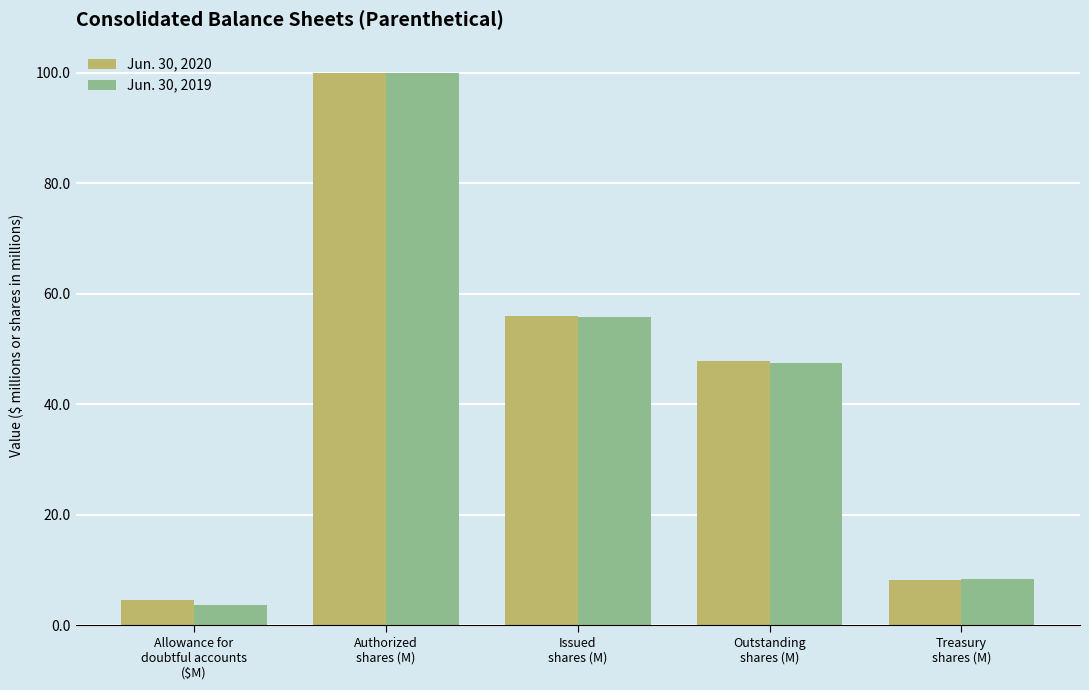

Reading left to right, what are all the values shown in this chart?

Jun. 30, 2020: Allowance for
doubtful accounts
($M)=4.6	Authorized
shares (M)=100.0	Issued
shares (M)=56.0	Outstanding
shares (M)=47.9	Treasury
shares (M)=8.2
Jun. 30, 2019: Allowance for
doubtful accounts
($M)=3.7	Authorized
shares (M)=100.0	Issued
shares (M)=55.8	Outstanding
shares (M)=47.5	Treasury
shares (M)=8.3